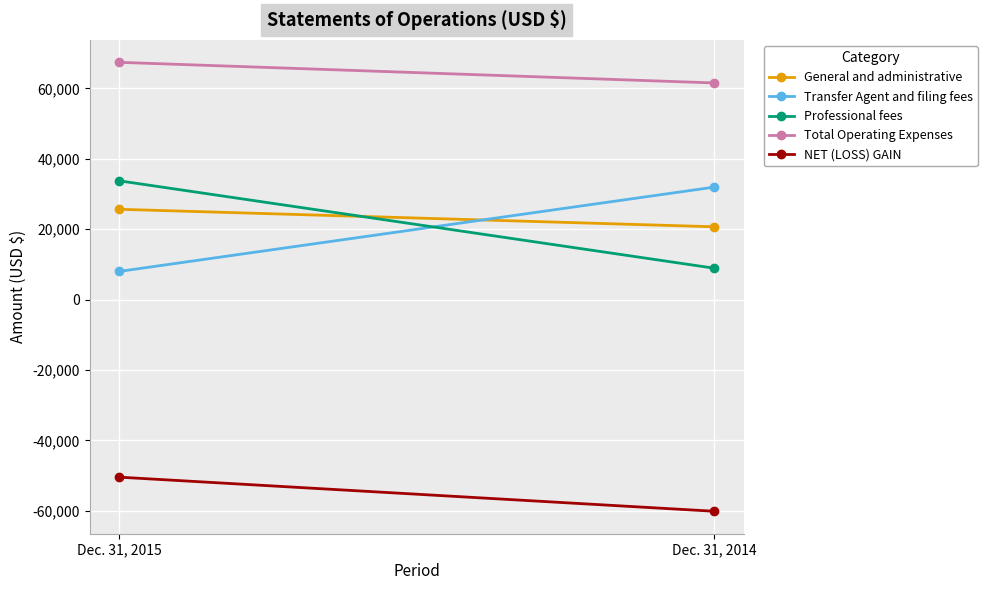

The Professional fees series shows 8900 at Dec. 31, 2014. True or false?

True